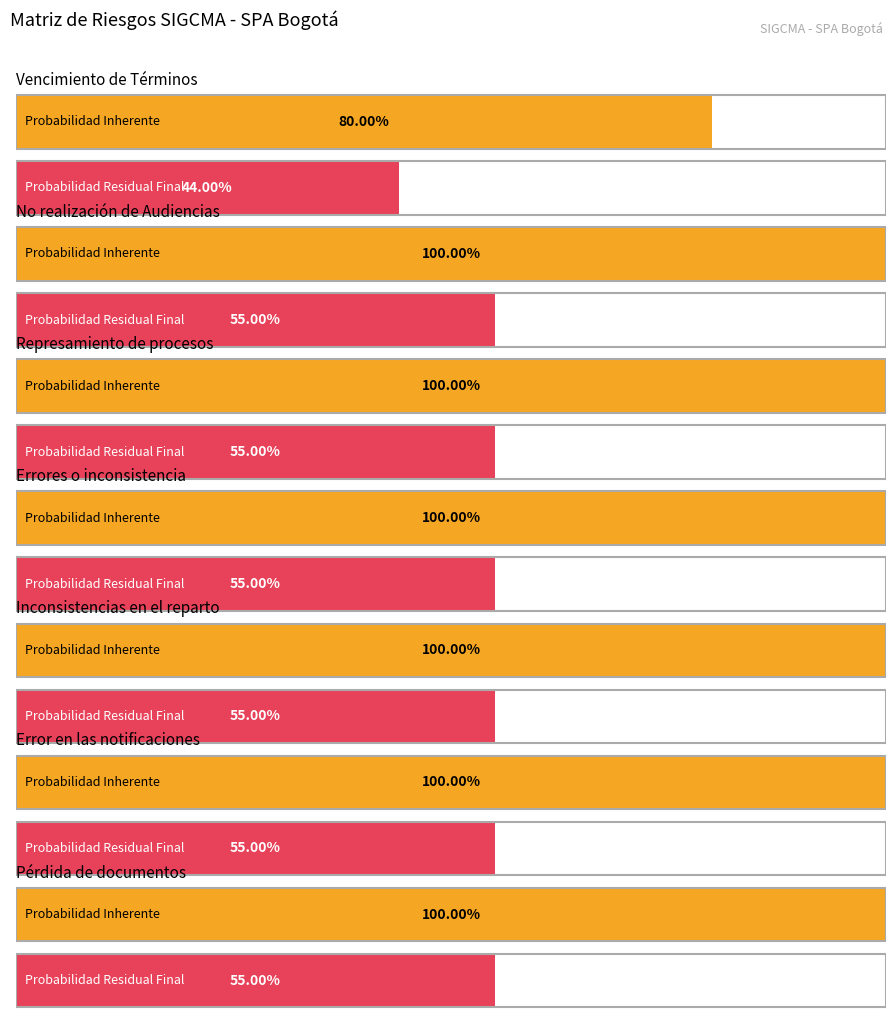

Rank the categories by Probabilidad Residual Final value from lowest to highest.

Vencimiento de Términos, No realización de Audiencias, Represamiento de procesos, Errores o inconsistencia, Inconsistencias en el reparto, Error en las notificaciones, Pérdida de documentos